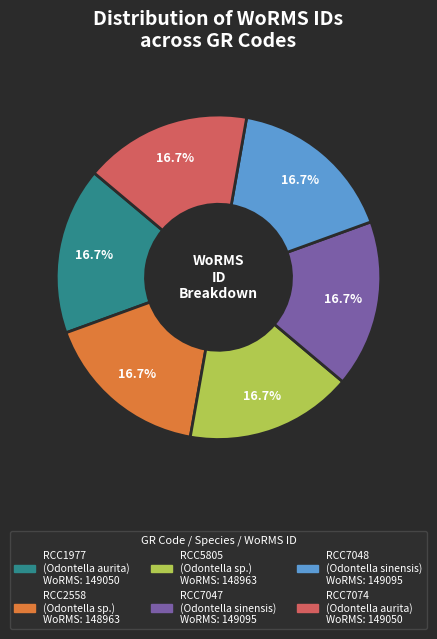

The RCC7074 slice represents 4% of the pie. True or false?

False